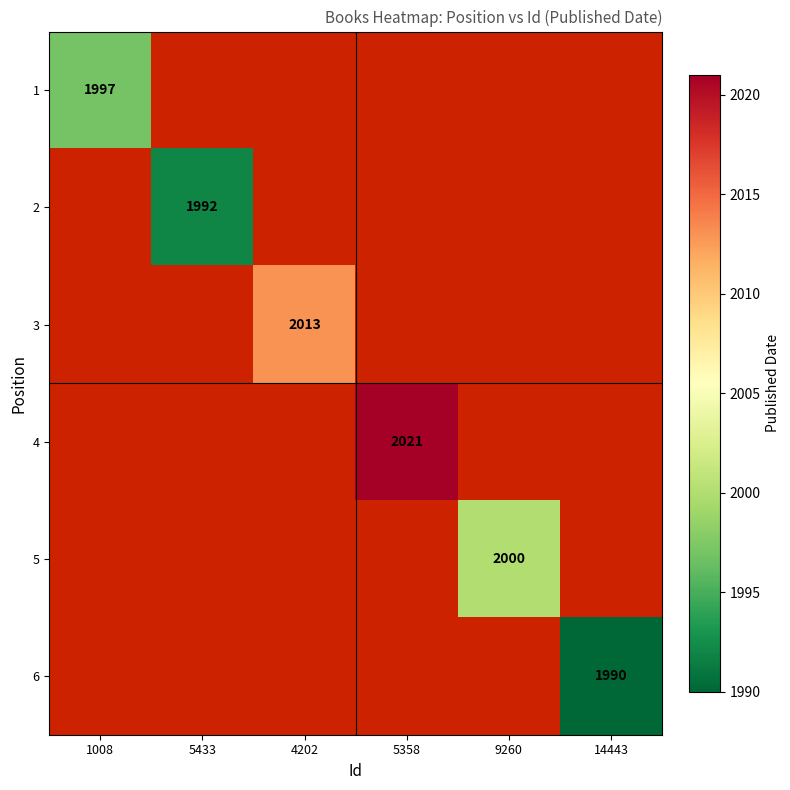

The value of 5 at 9260 is 2000. True or false?

True